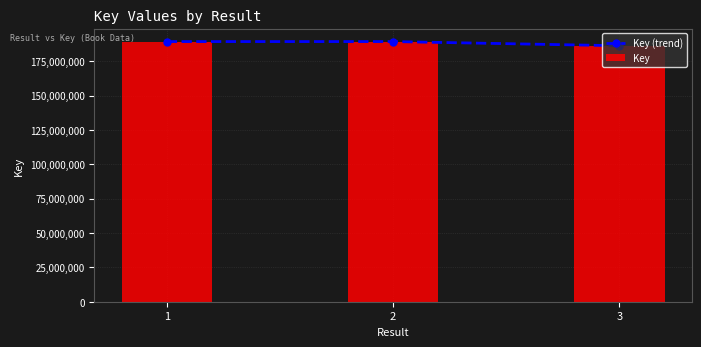

What is the lowest value of the Key (trend) series?

186252945